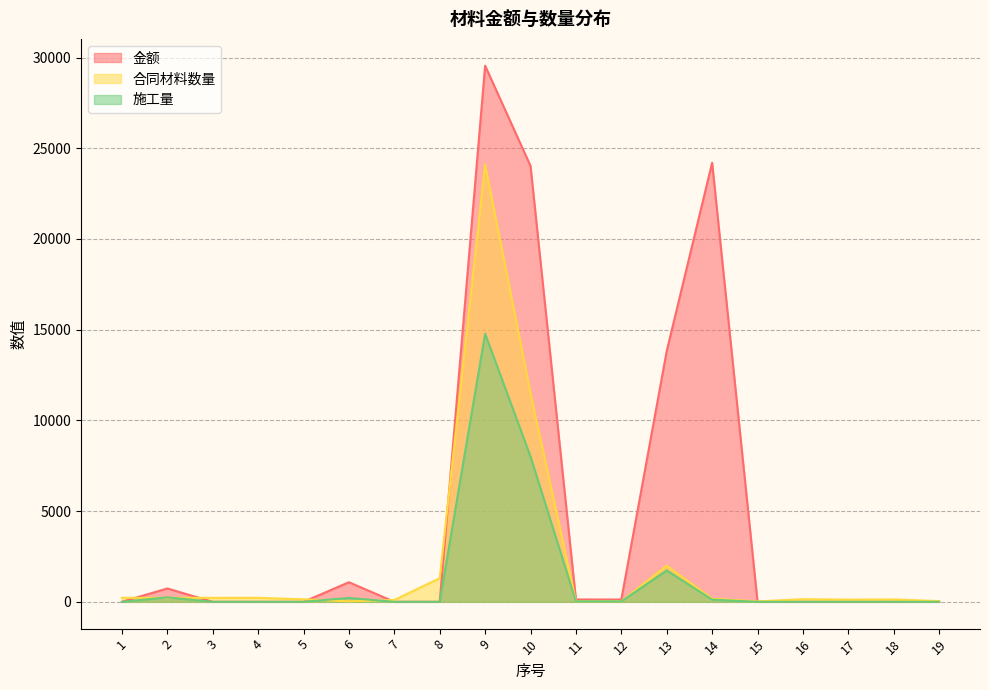

What is the highest value of the 金额 series?

29550